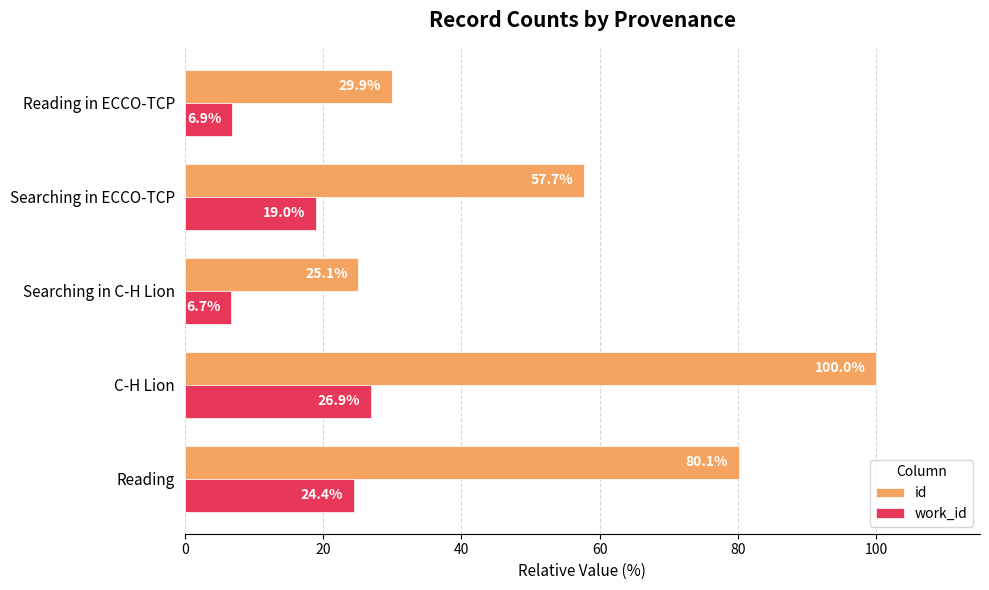

What are all the series names shown in the legend?

id, work_id